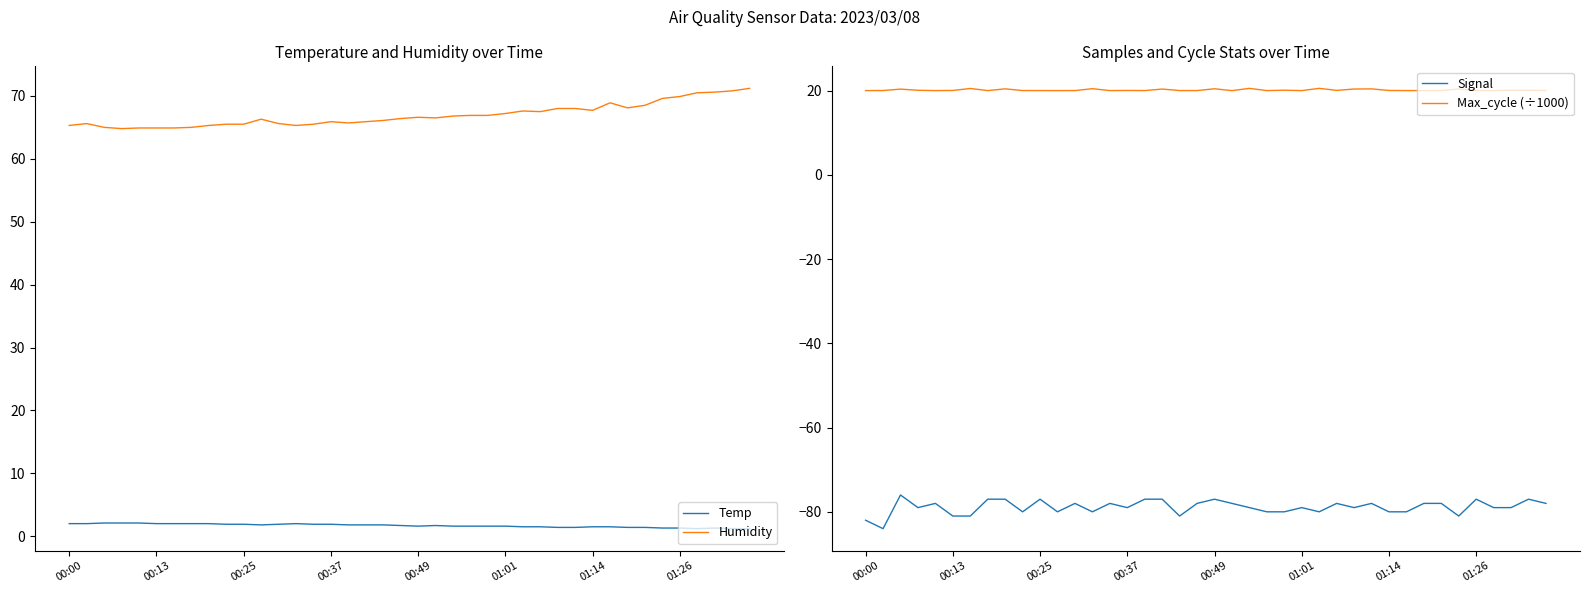

True or false: Humidity and Temp intersect in this chart.

False